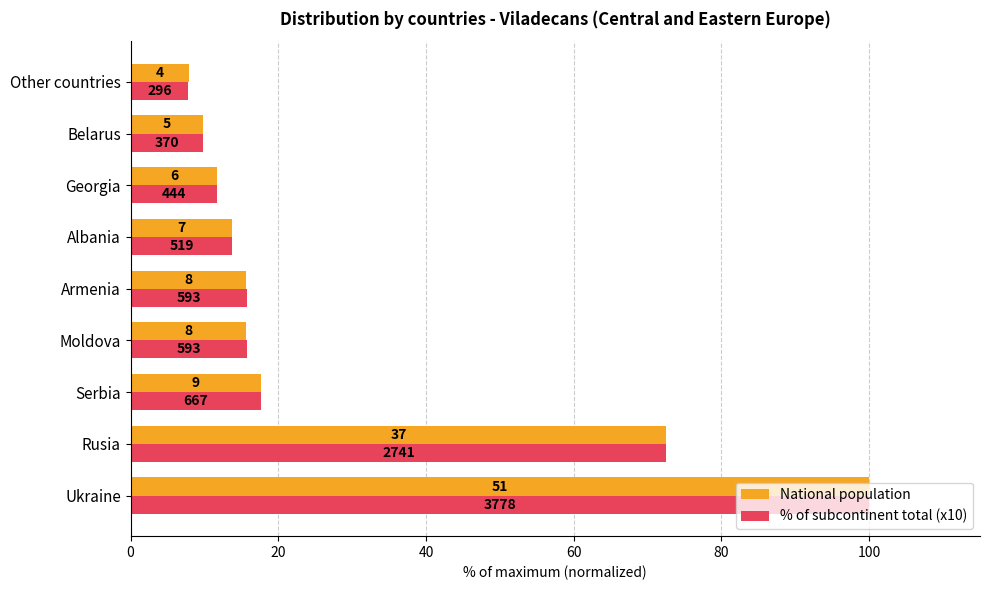

Rank the series by their average value, from highest to lowest.

% of subcontinent total (x10), National population